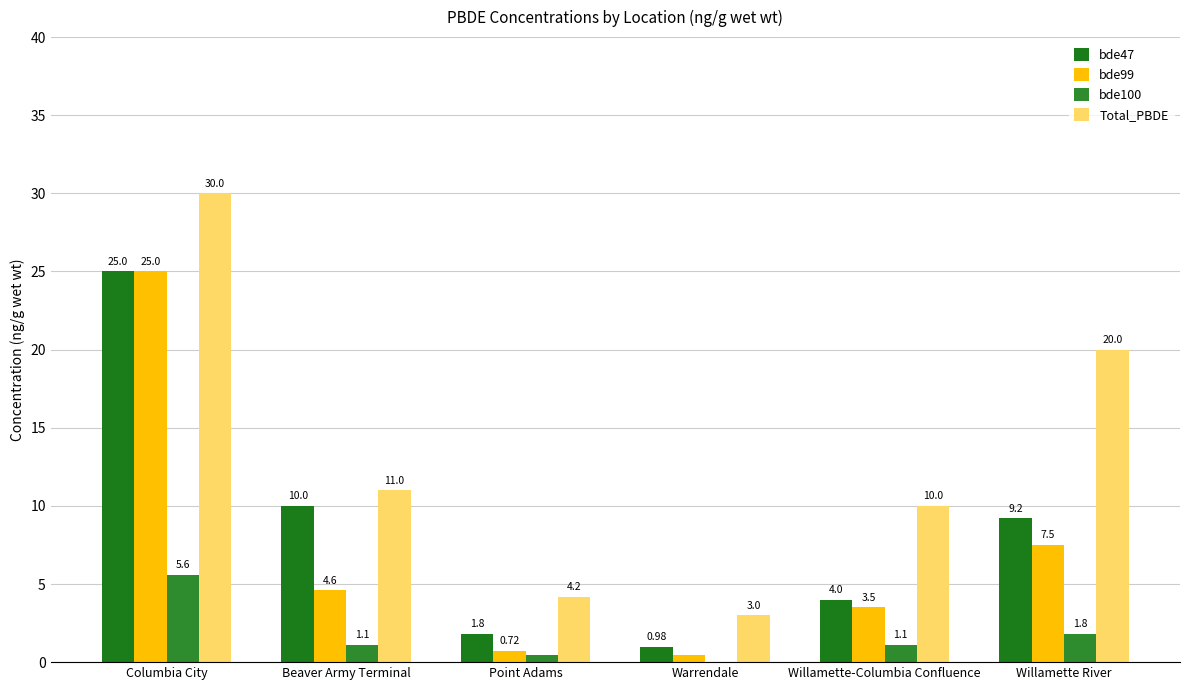

Reading right to left, extract all data points from this chart.

bde47: Willamette River=9.2	Willamette-Columbia Confluence=4.0	Warrendale=1.0	Point Adams=1.8	Beaver Army Terminal=10.0	Columbia City=25.0
bde99: Willamette River=7.5	Willamette-Columbia Confluence=3.5	Warrendale=0.5	Point Adams=0.7	Beaver Army Terminal=4.6	Columbia City=25.0
bde100: Willamette River=1.8	Willamette-Columbia Confluence=1.1	Warrendale=0.0	Point Adams=0.5	Beaver Army Terminal=1.1	Columbia City=5.6
Total_PBDE: Willamette River=20.0	Willamette-Columbia Confluence=10.0	Warrendale=3.0	Point Adams=4.2	Beaver Army Terminal=11.0	Columbia City=30.0